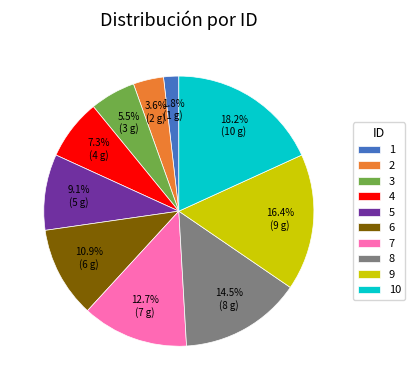

Rank the categories by value from lowest to highest.

1, 2, 3, 4, 5, 6, 7, 8, 9, 10